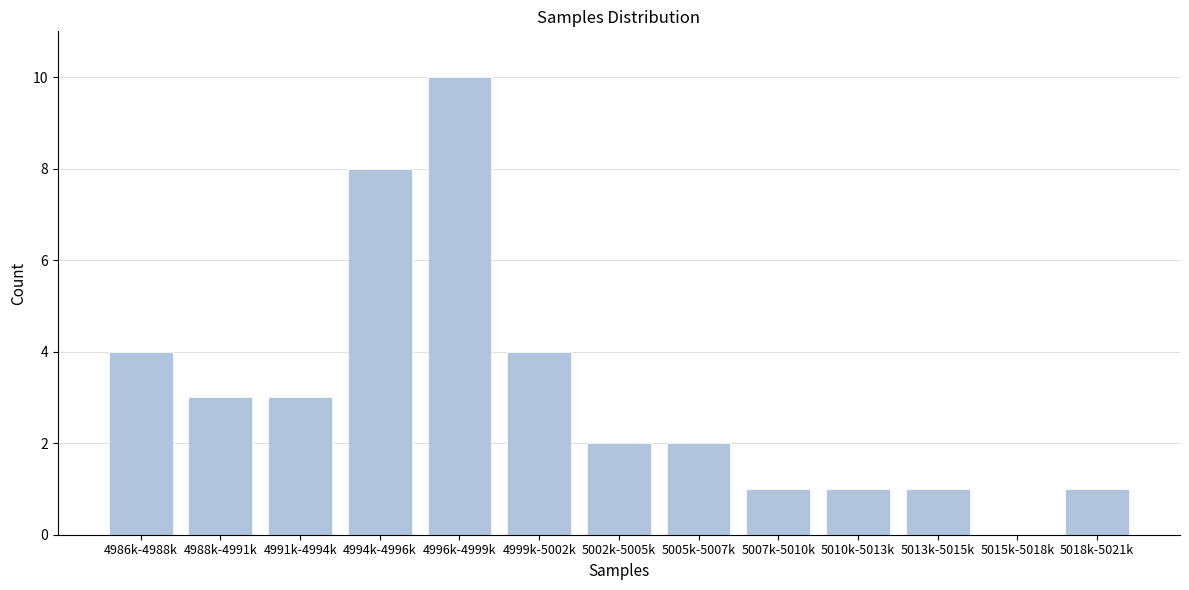

Reading left to right, what are all the values shown in this chart?

4986k-4988k=4	4988k-4991k=3	4991k-4994k=3	4994k-4996k=8	4996k-4999k=10	4999k-5002k=4	5002k-5005k=2	5005k-5007k=2	5007k-5010k=1	5010k-5013k=1	5013k-5015k=1	5015k-5018k=0	5018k-5021k=1